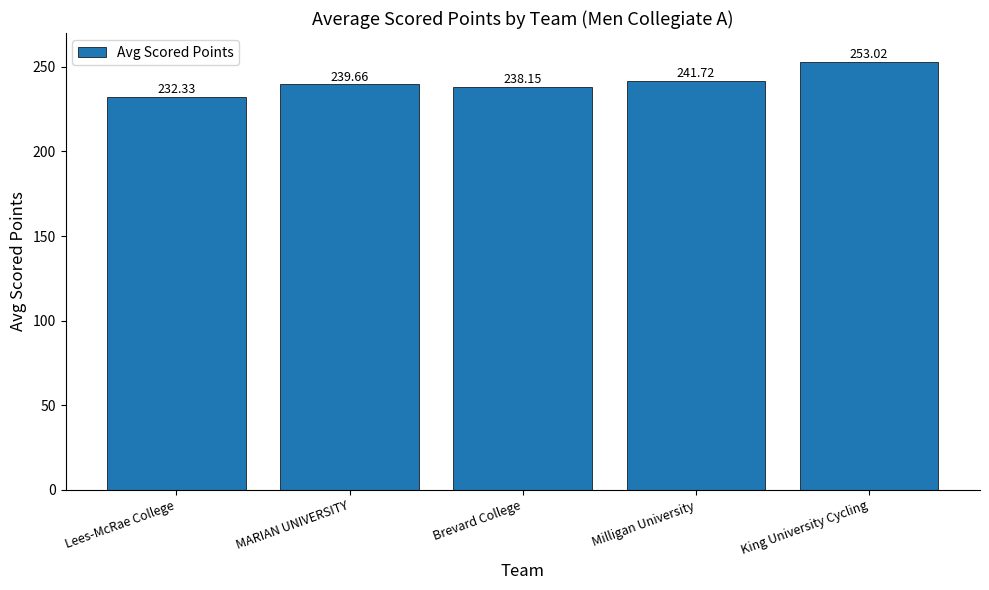

What is the label of the 5th bar from the left?

King University Cycling